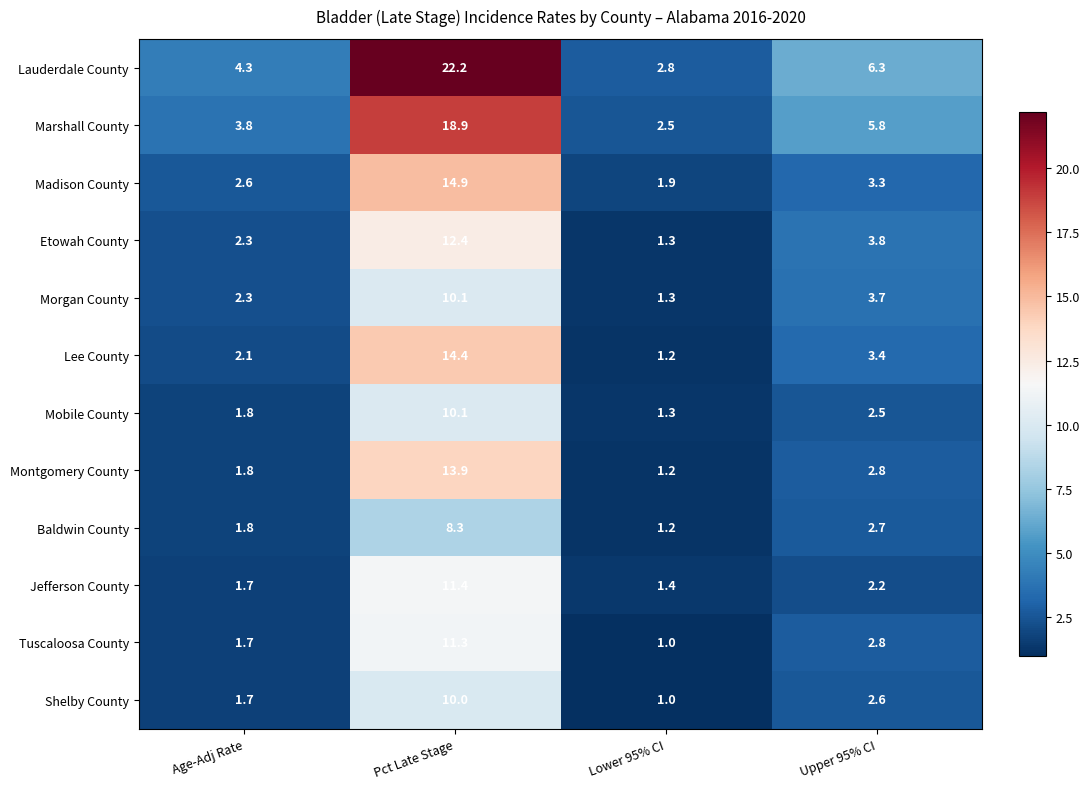

At which category is the sum across all series the highest?

Pct Late Stage